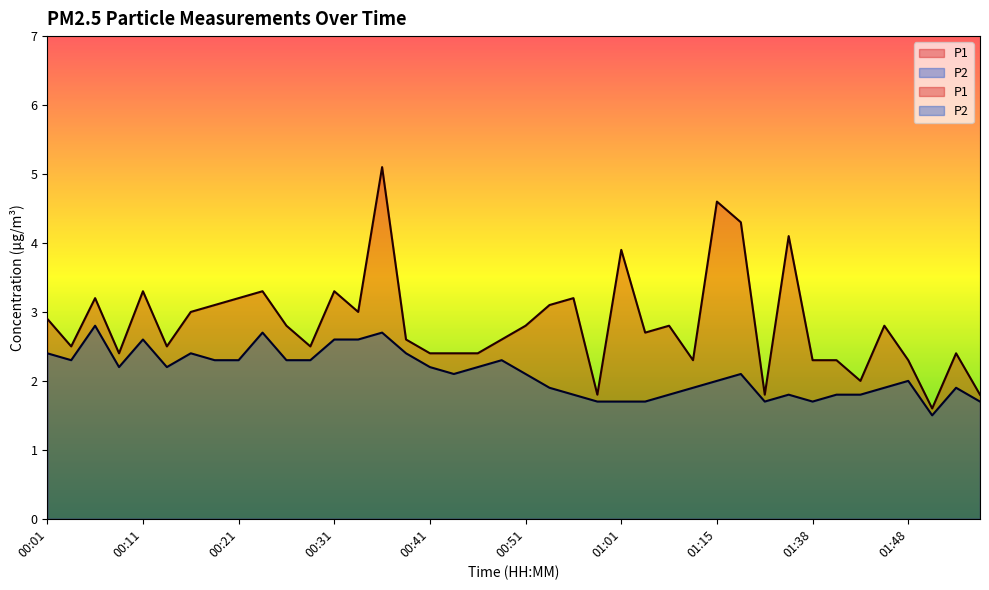

At which category is the sum across all series the highest?

00:36